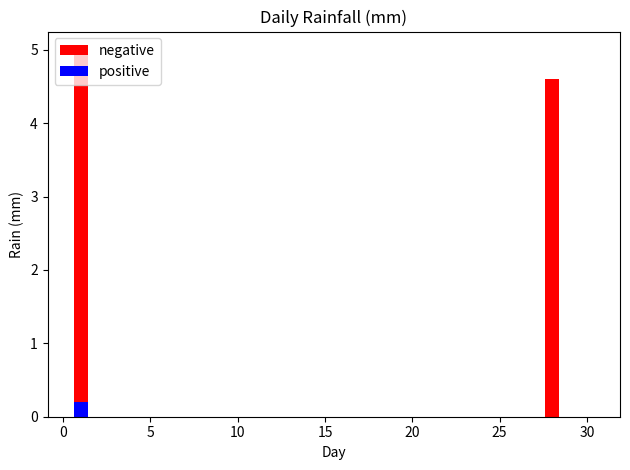

Reading left to right, transcribe all the data shown in this chart.

negative: 5.0	0.0	0.0	0.0	0.0	0.0	0.0	0.0	0.0	0.0	0.0	0.0	0.0	0.0	0.0	0.0	0.0	0.0	0.0	0.0	0.0	0.0	0.0	0.0	0.0	0.0	0.0	4.6	0.0	0.0
positive: 0.2	0.0	0.0	0.0	0.0	0.0	0.0	0.0	0.0	0.0	0.0	0.0	0.0	0.0	0.0	0.0	0.0	0.0	0.0	0.0	0.0	0.0	0.0	0.0	0.0	0.0	0.0	0.0	0.0	0.0